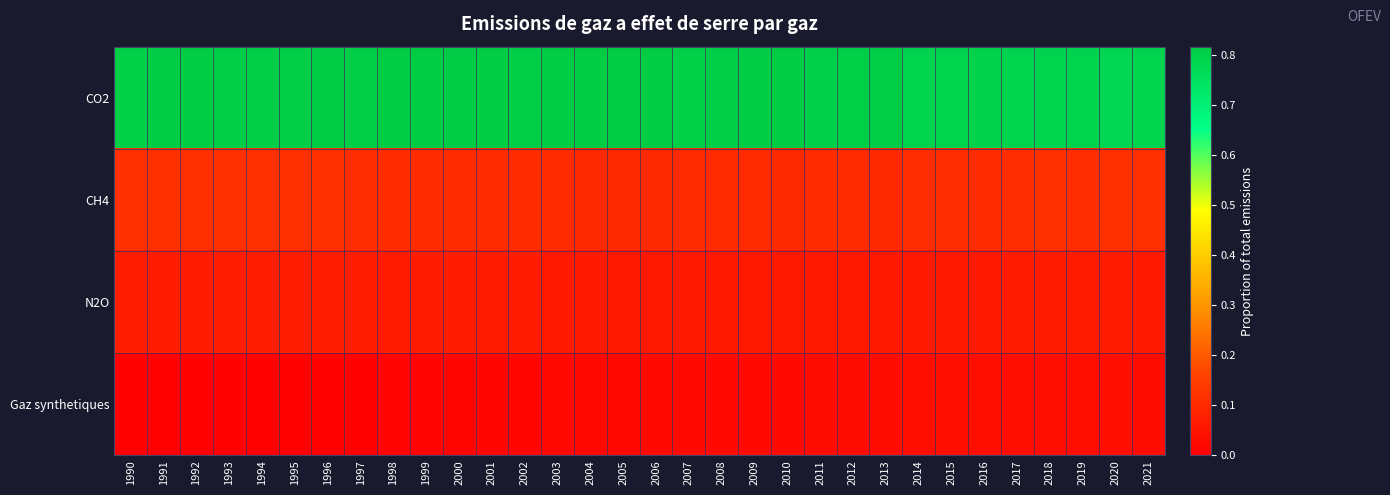

What is the maximum value shown in the chart?

0.8